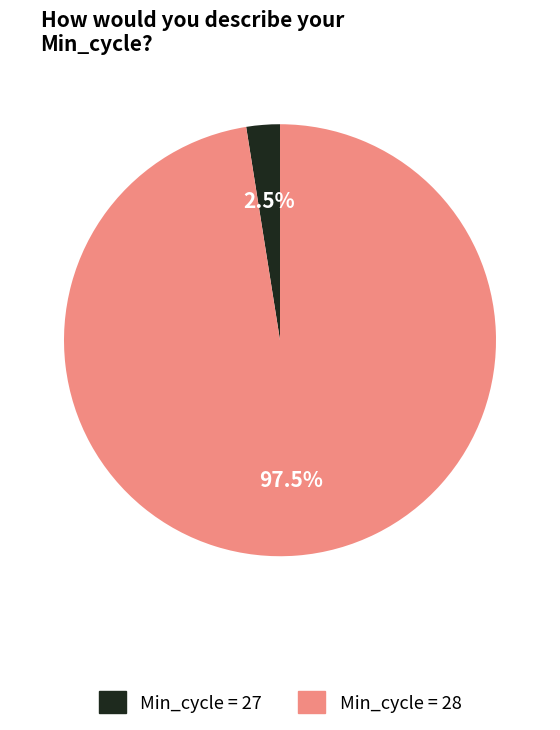

How many segments does this pie chart have?

2